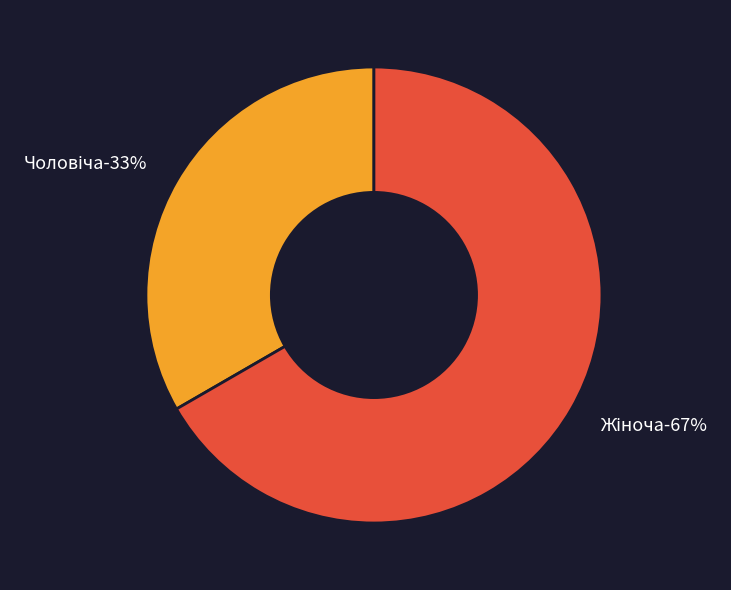

Is there a majority slice in this chart?

Yes